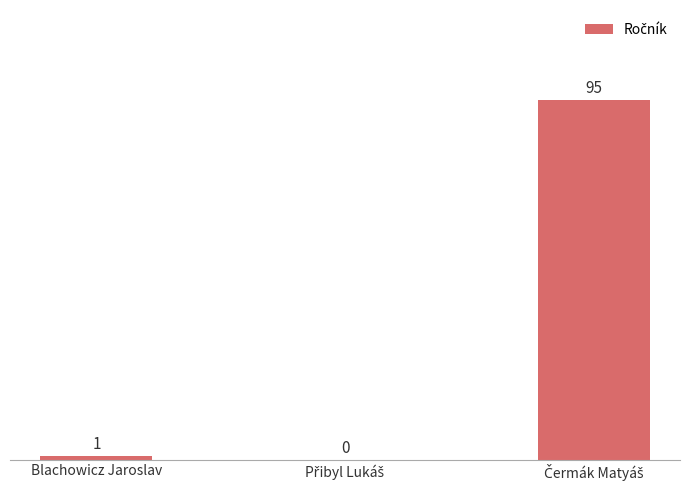

True or false: the data shows 1 at Blachowicz Jaroslav.

True